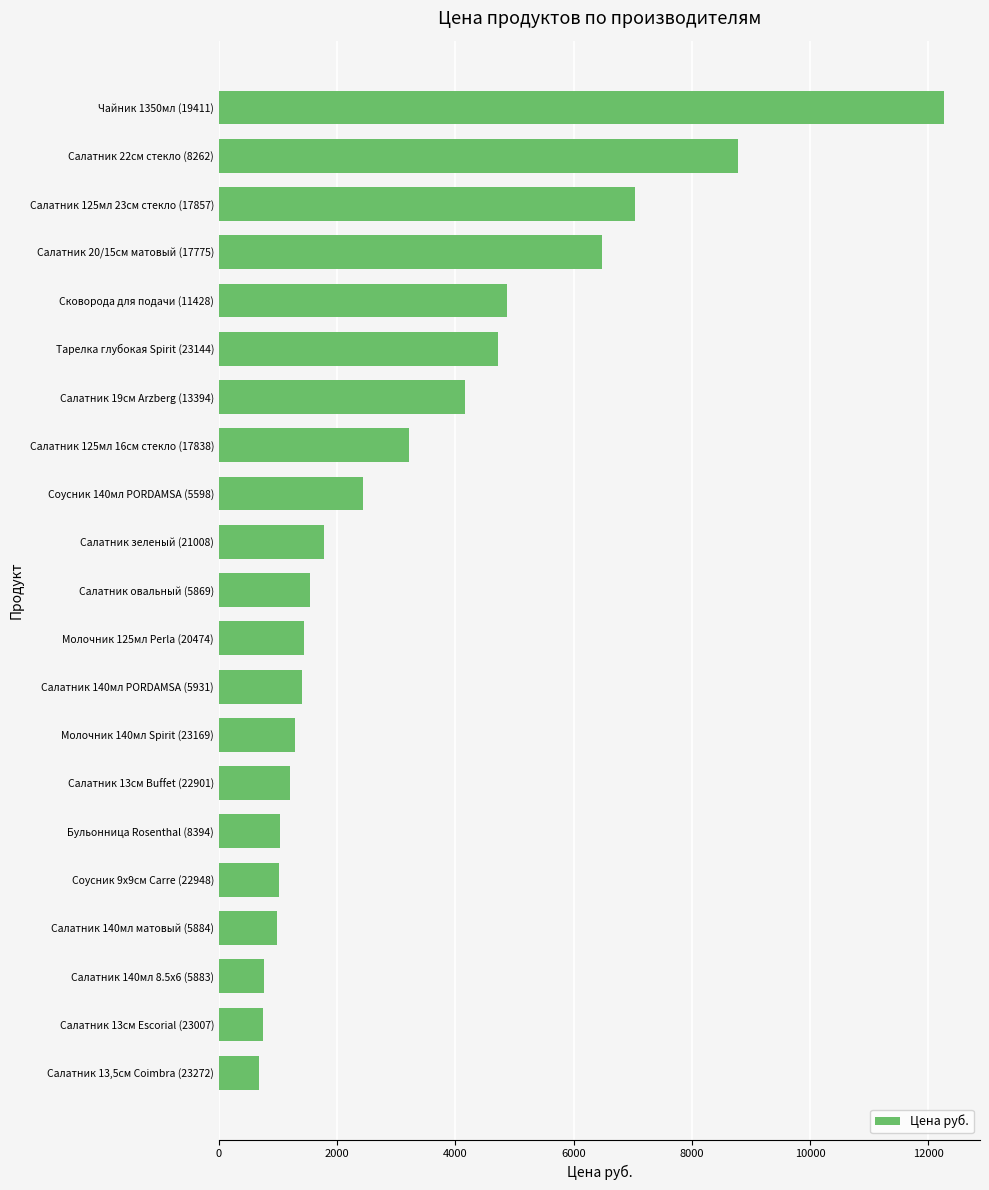

What is the difference between the second highest and second lowest values?

8049.0